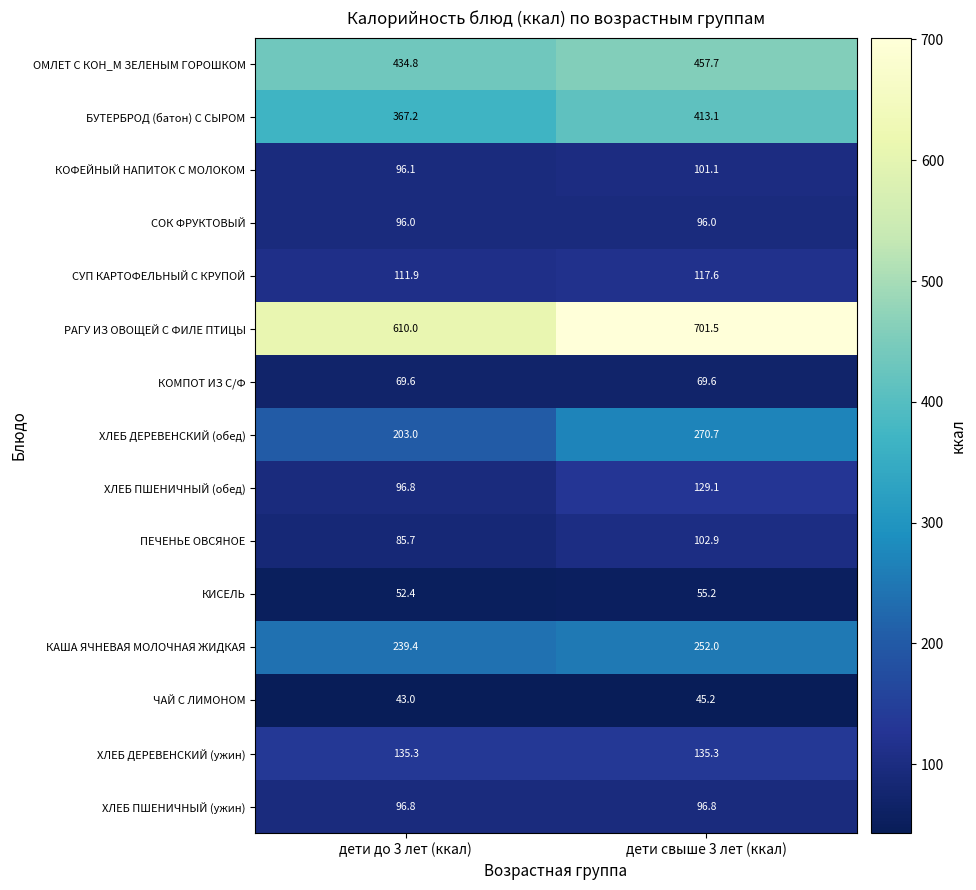

Which label corresponds to the largest value in the chart?

дети свыше 3 лет (ккал)